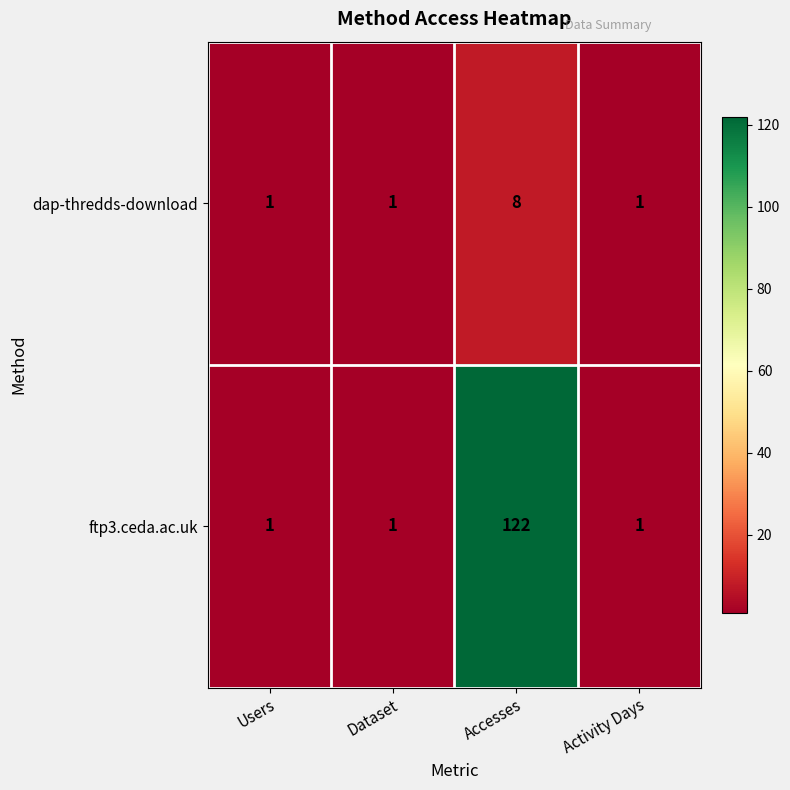

Which label corresponds to the largest value in the chart?

Accesses